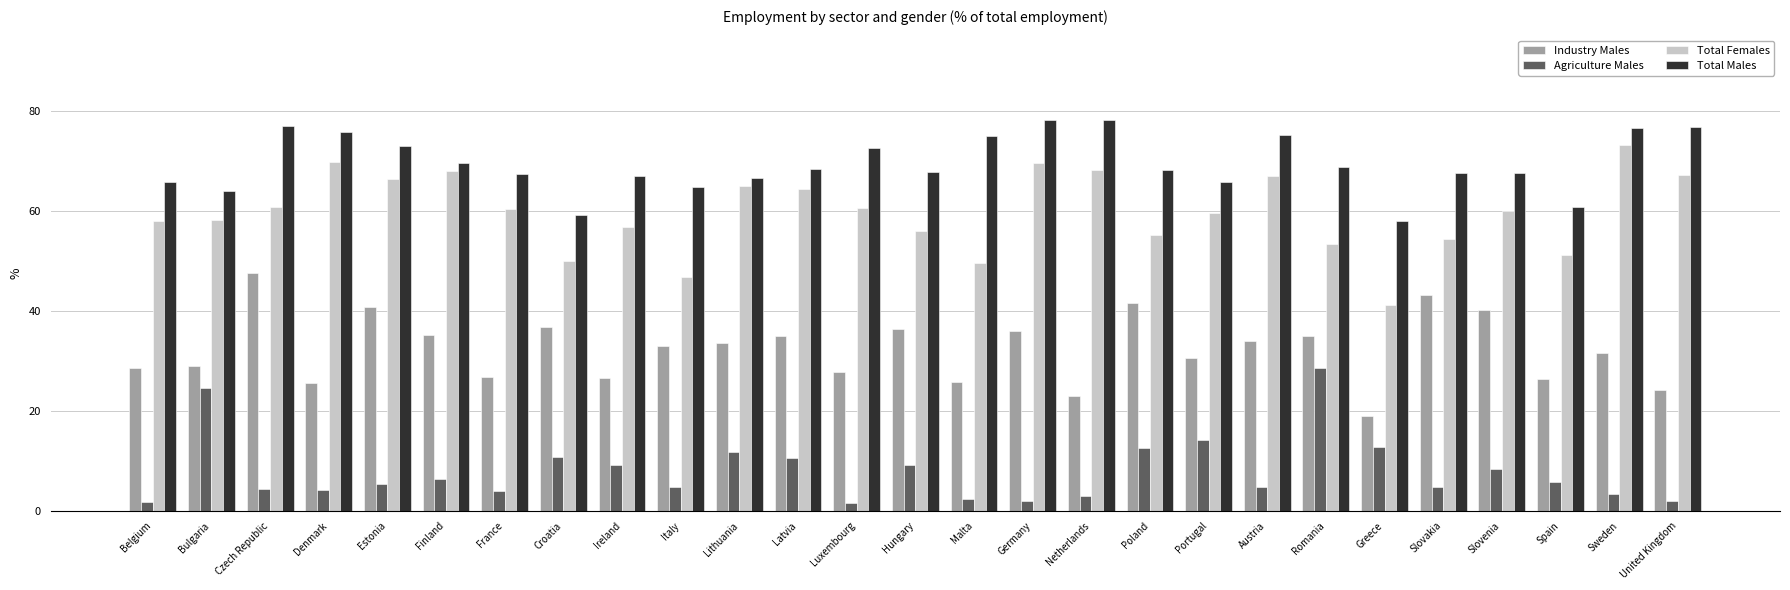

What is the total value across all series at Lithuania?

176.7